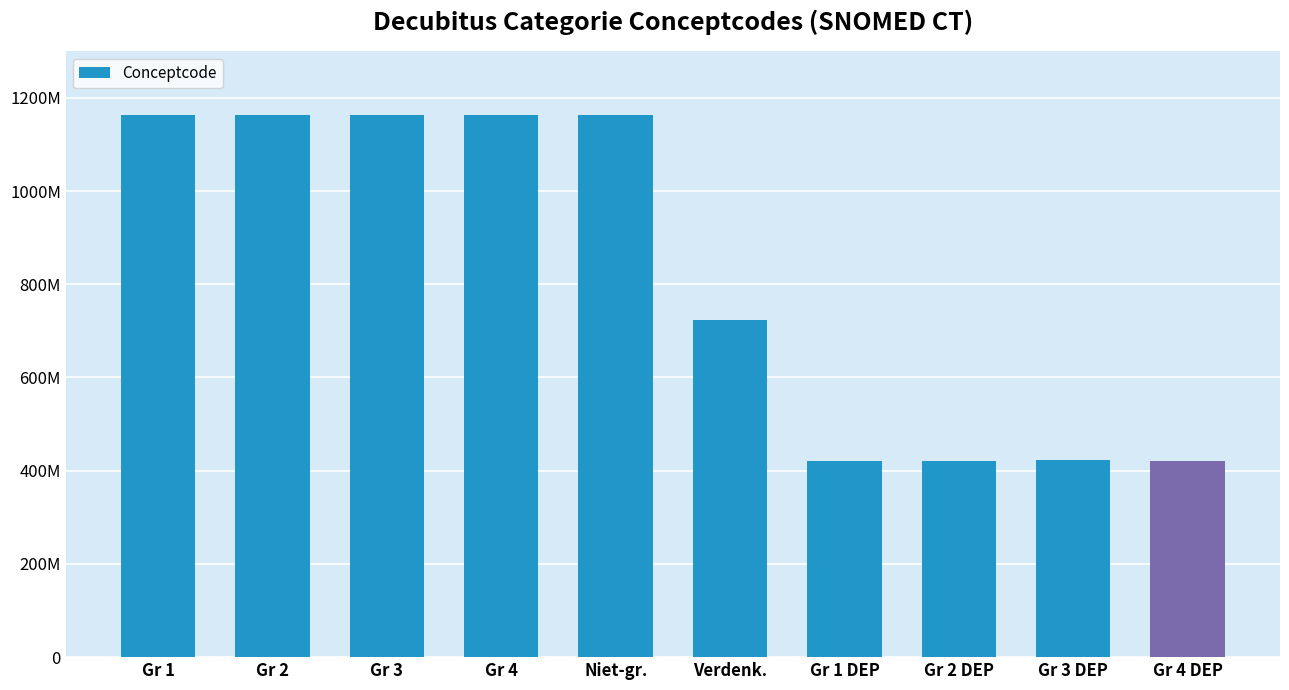

Does the chart contain any negative values?

No